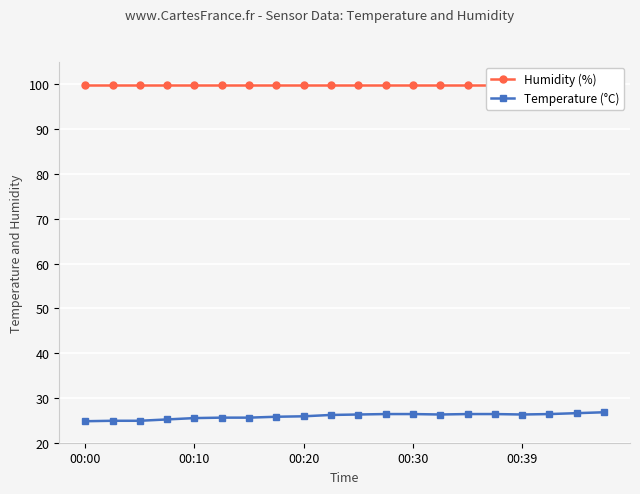

True or false: Temperature (°C) has a value of 35.7 at 00:10.

False